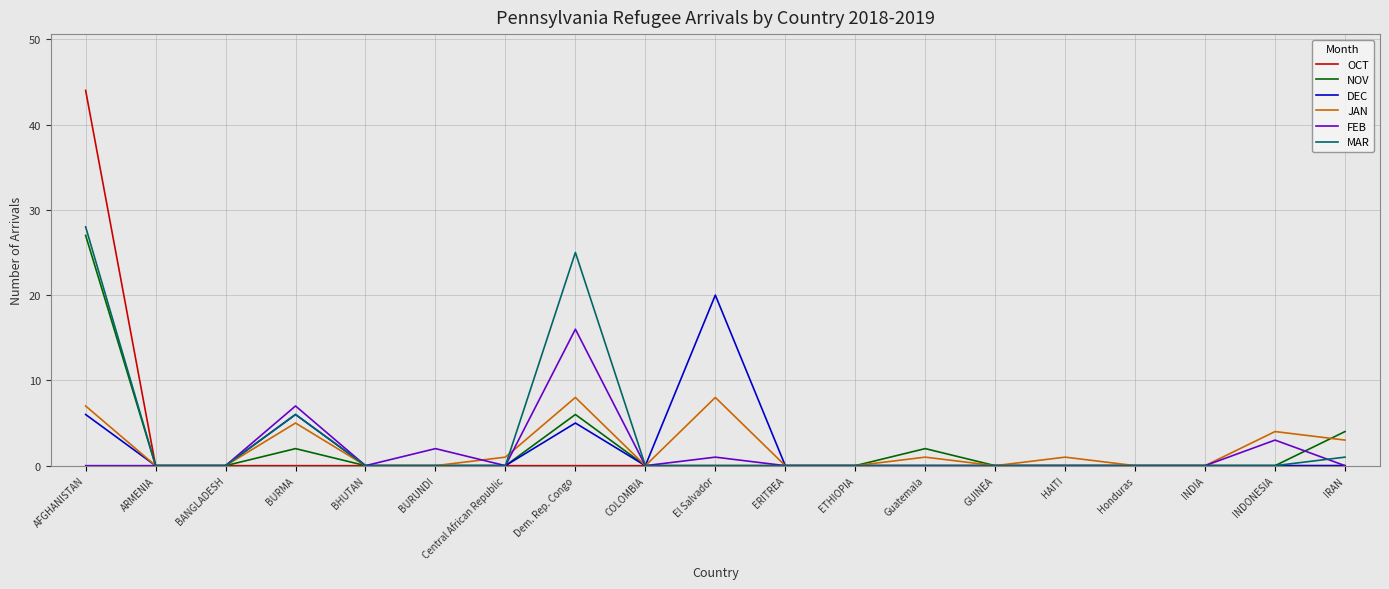

Which series changed the most between AFGHANISTAN and IRAN?

OCT